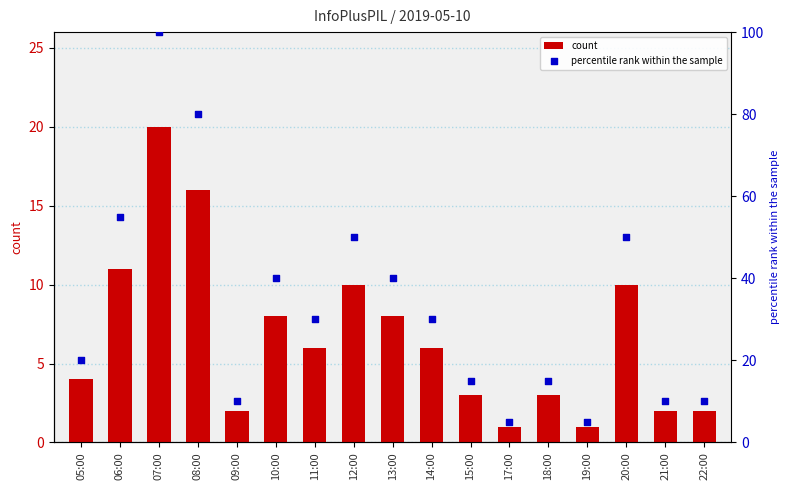

Which series contains the lowest Y value?

count